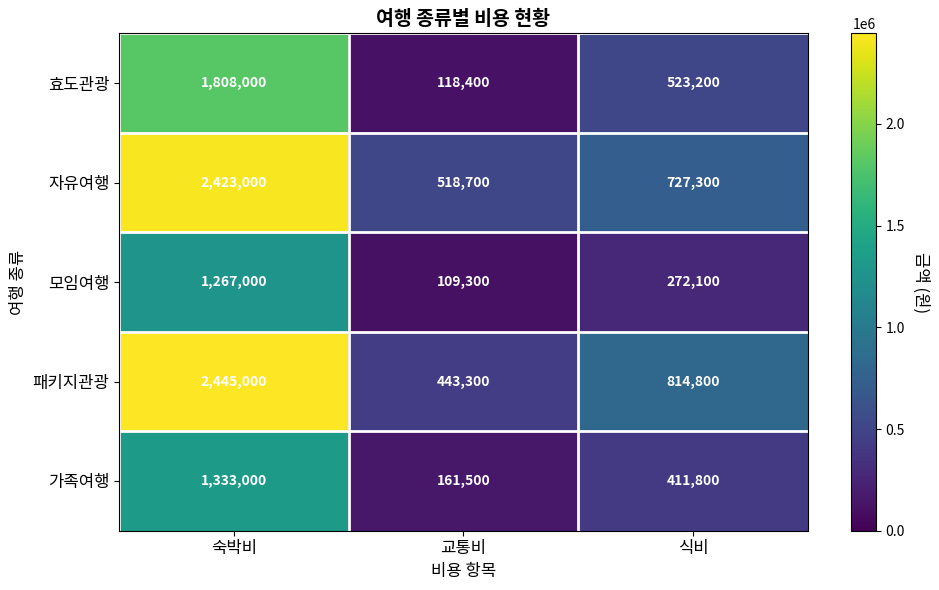

Which category has the highest value across all series?

숙박비